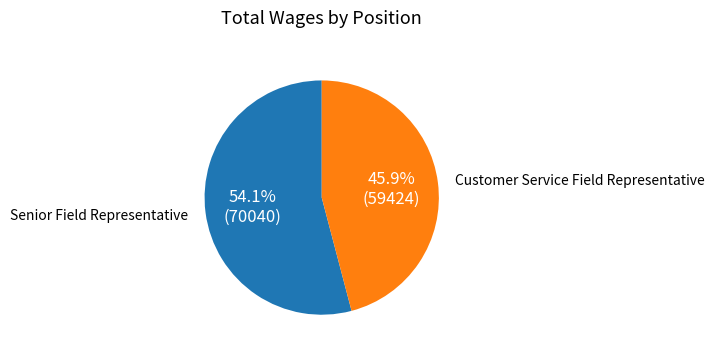

Does any single category account for the majority?

Yes